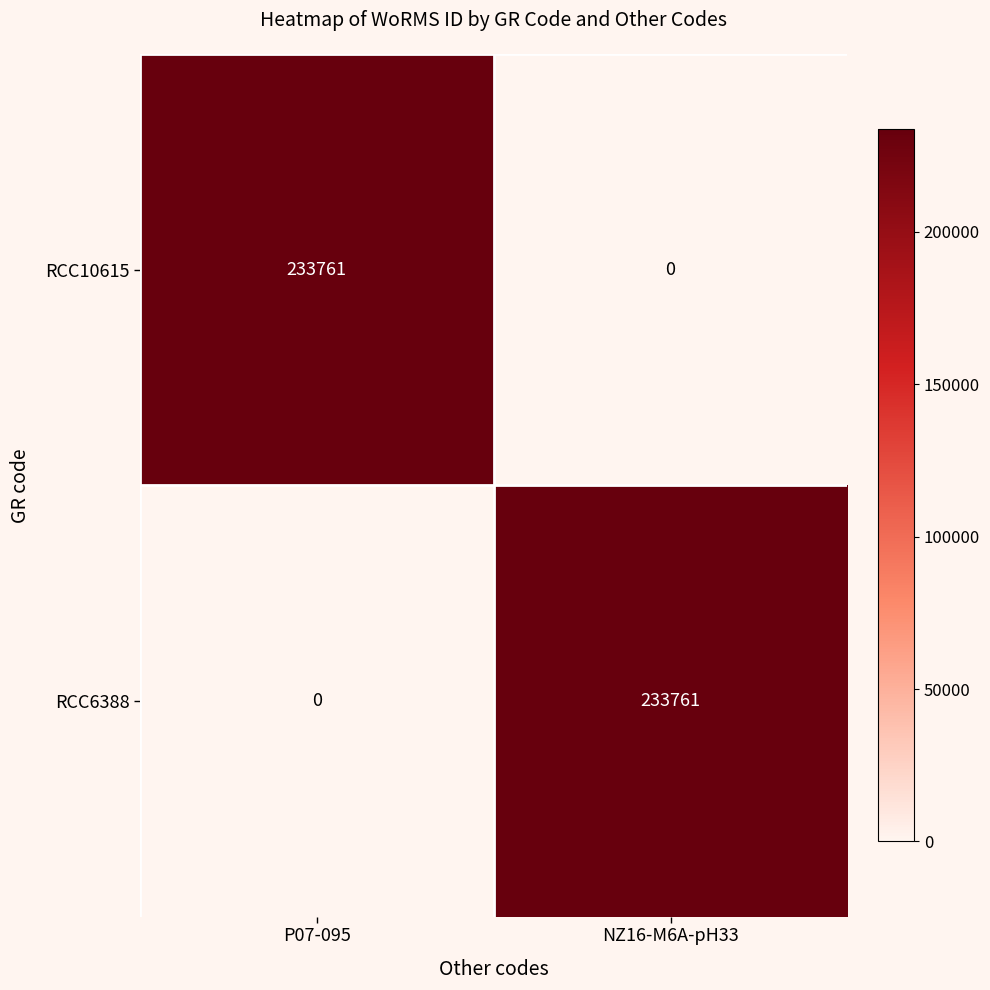

Reading left to right, transcribe all the data shown in this chart.

RCC10615: P07-095=233761	NZ16-M6A-pH33=0
RCC6388: P07-095=0	NZ16-M6A-pH33=233761